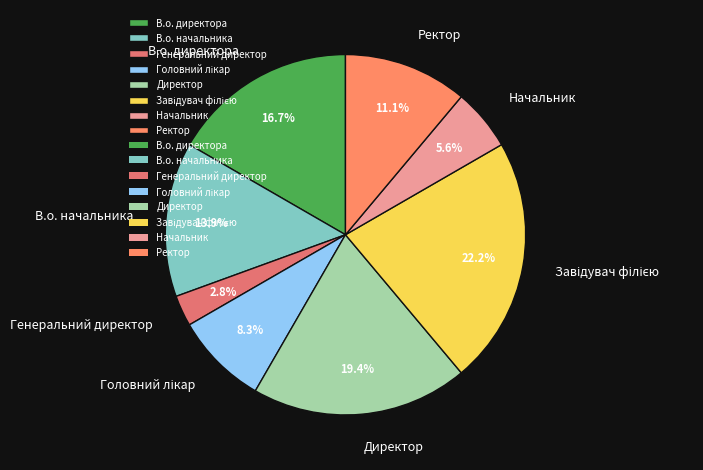

The В.о. начальника slice represents 14% of the pie. True or false?

True